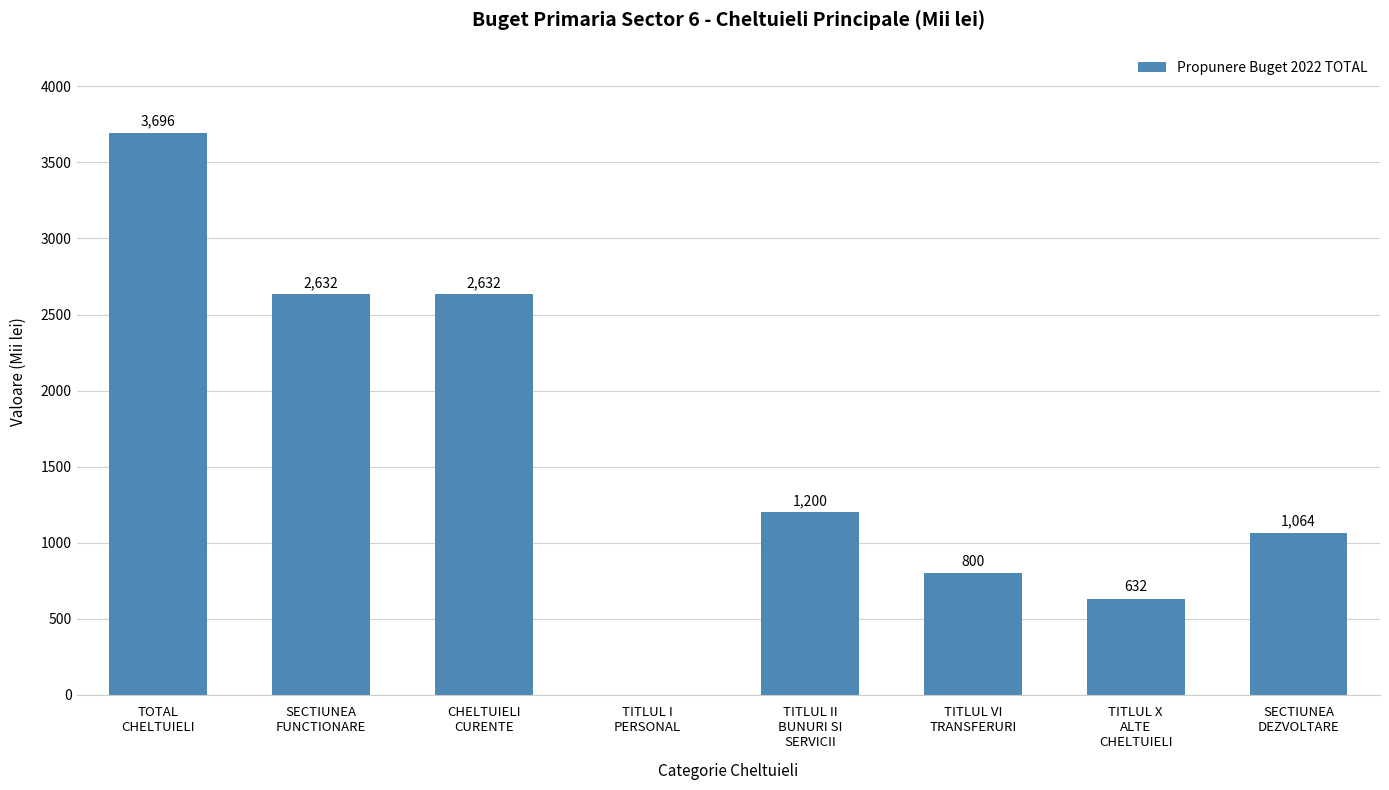

How many values are above zero?

7